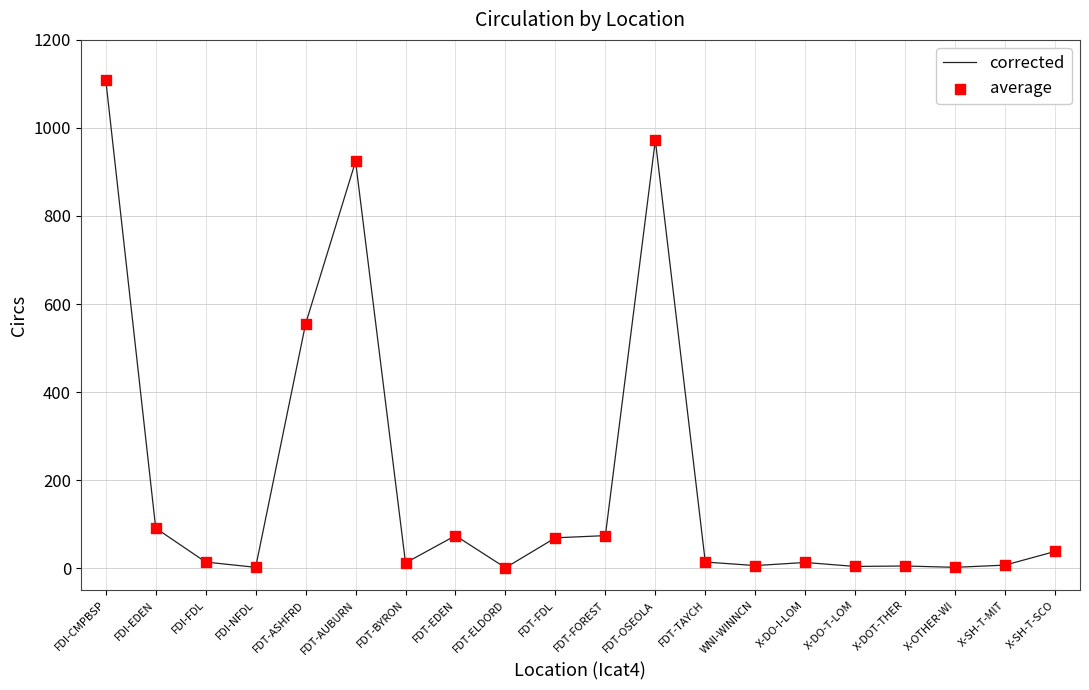

What is the change in value from FDI-EDEN to FDT-OSEOLA?

+881